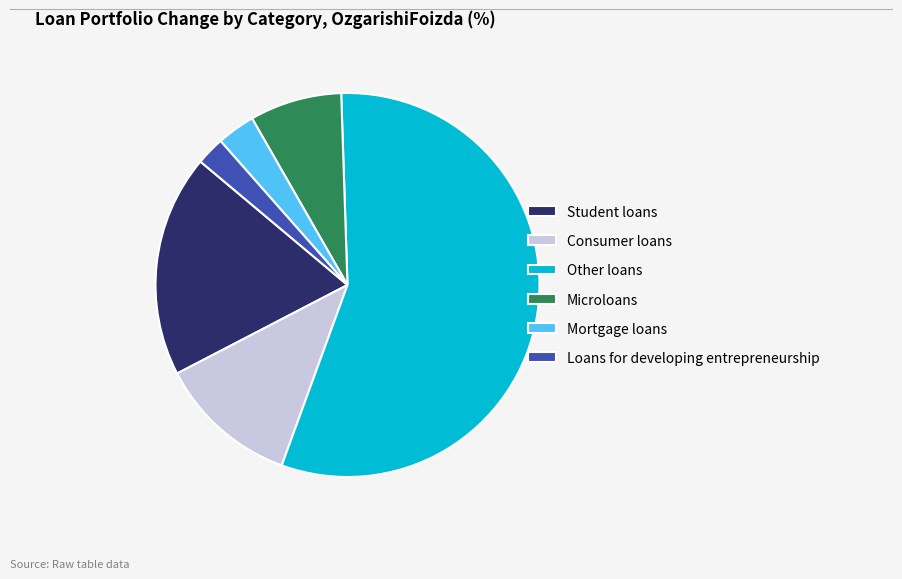

Rank the categories by value from highest to lowest.

Other loans, Student loans, Consumer loans, Microloans, Mortgage loans, Loans for developing entrepreneurship